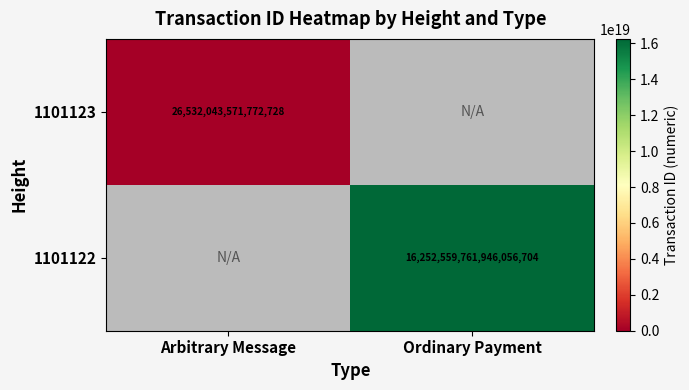

Is it true that 1101123 equals 26532043571772728 at Arbitrary Message?

True